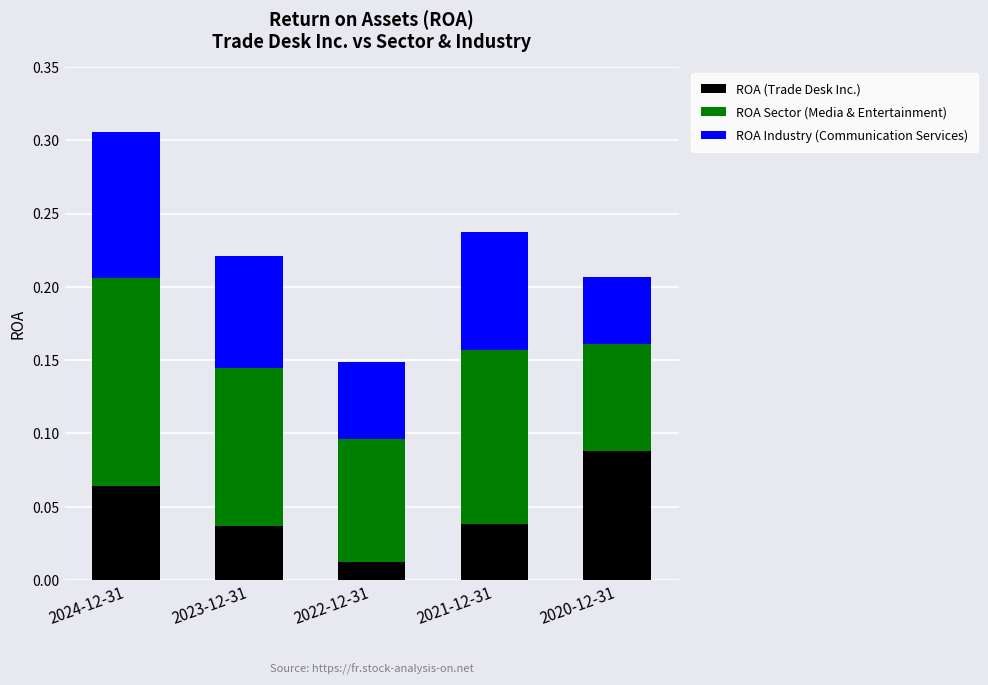

At which label does ROA (Trade Desk Inc.) reach its peak?

2020-12-31